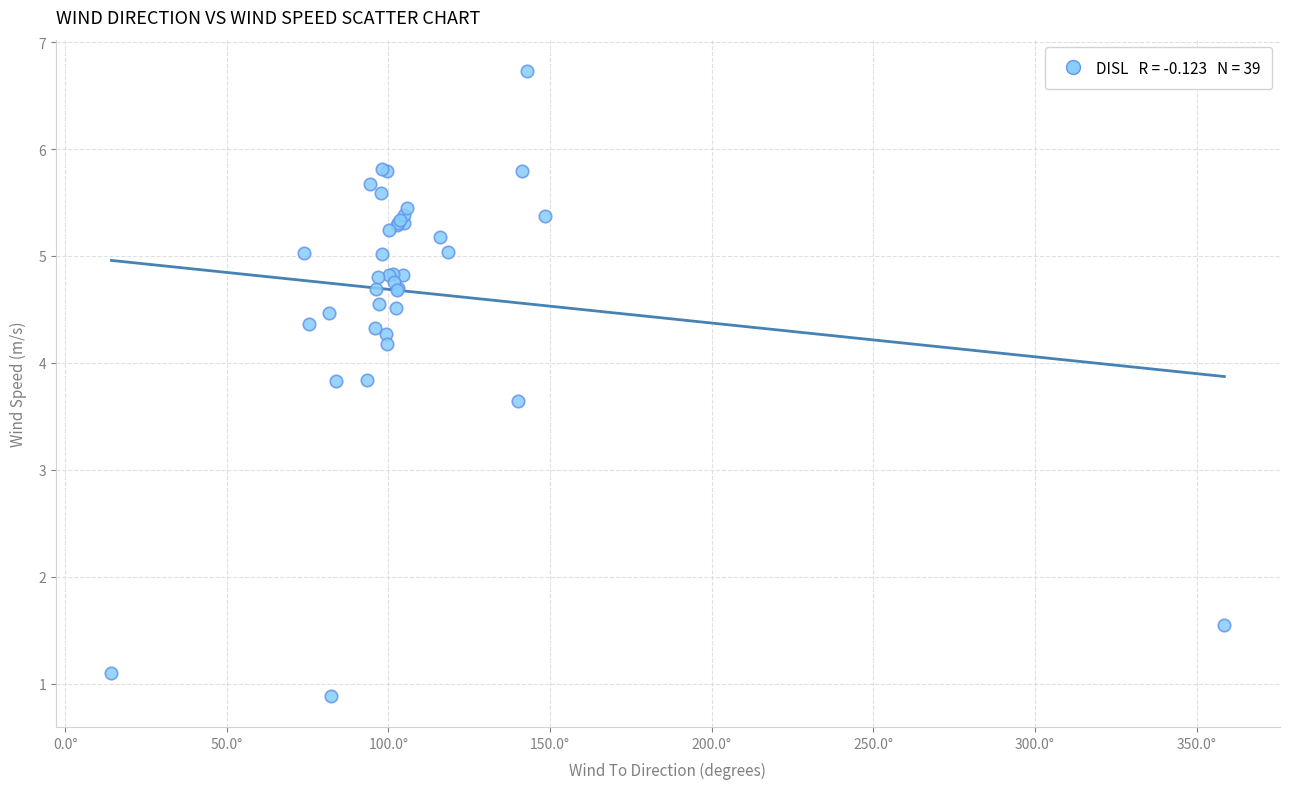

What Y value in the scatter plot is closest to 3?

3.6